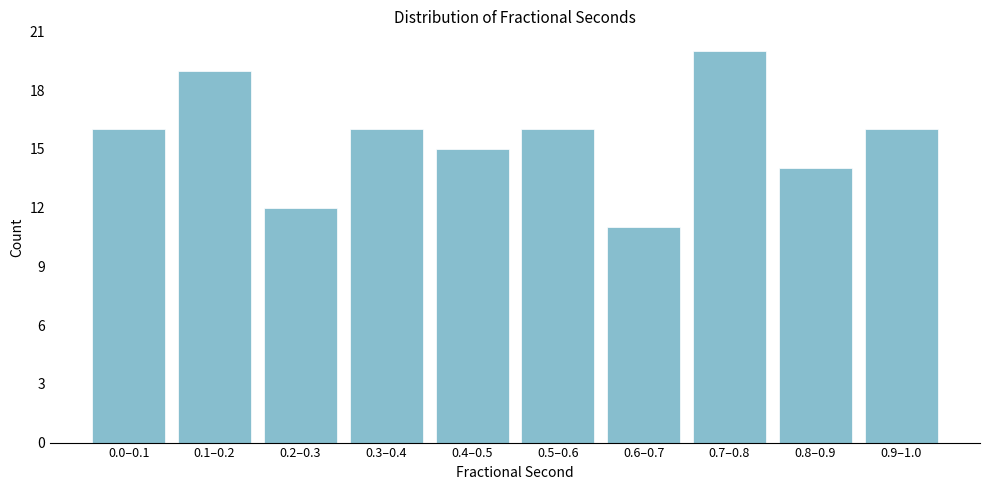

Reading left to right, list all the values displayed in this chart.

16	19	12	16	15	16	11	20	14	16